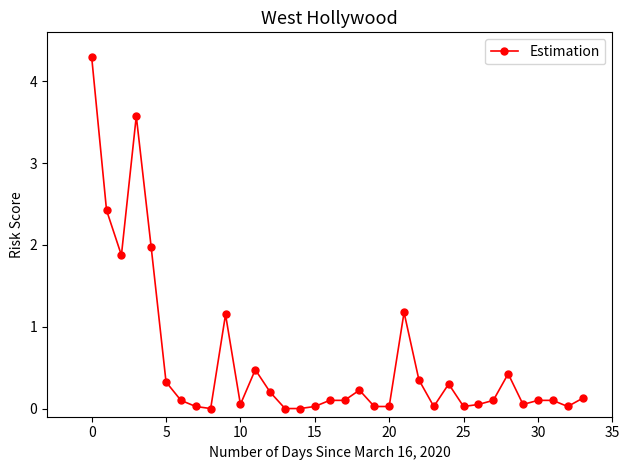

What is the difference between the second highest and second lowest values?

3.6